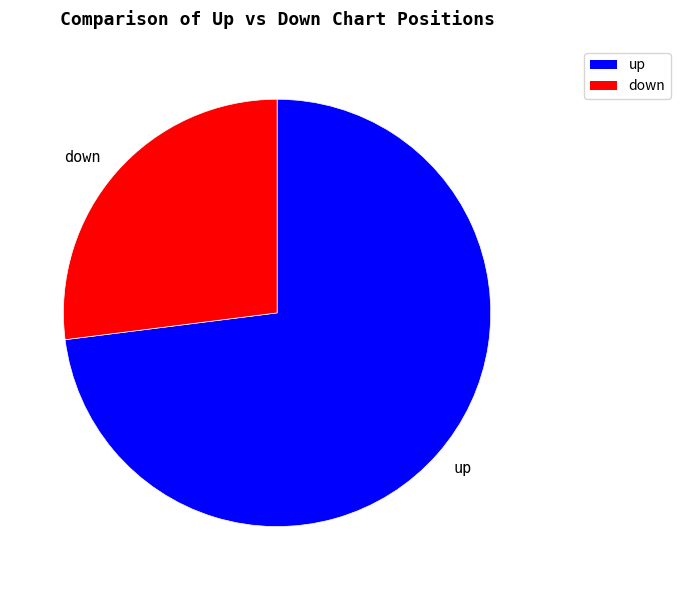

Count the number of slices in the pie.

2